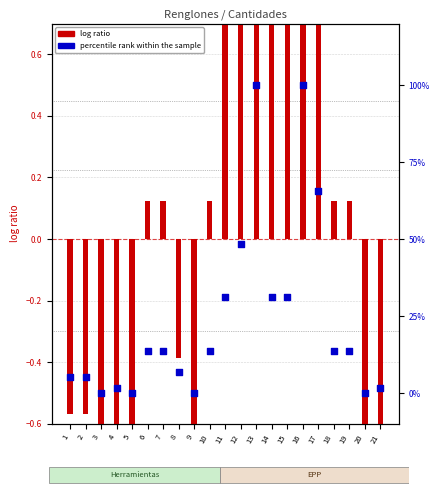

Which series has the largest Y range (max minus min)?

percentile rank within the sample